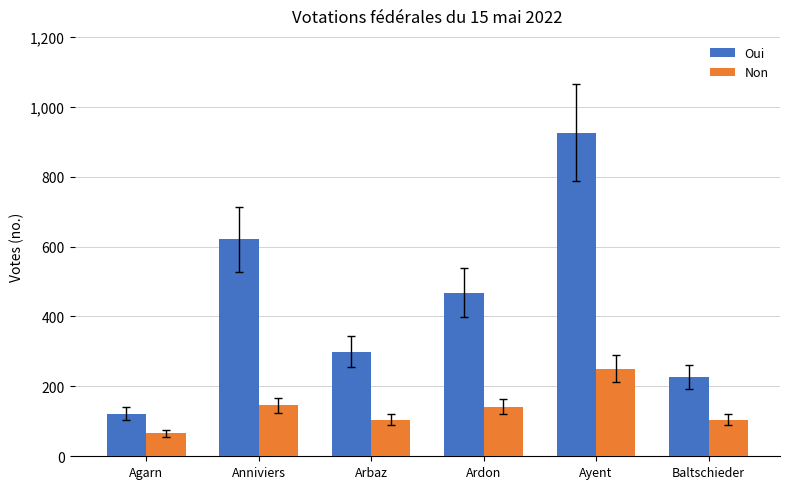

What position from the right is Anniviers?

5